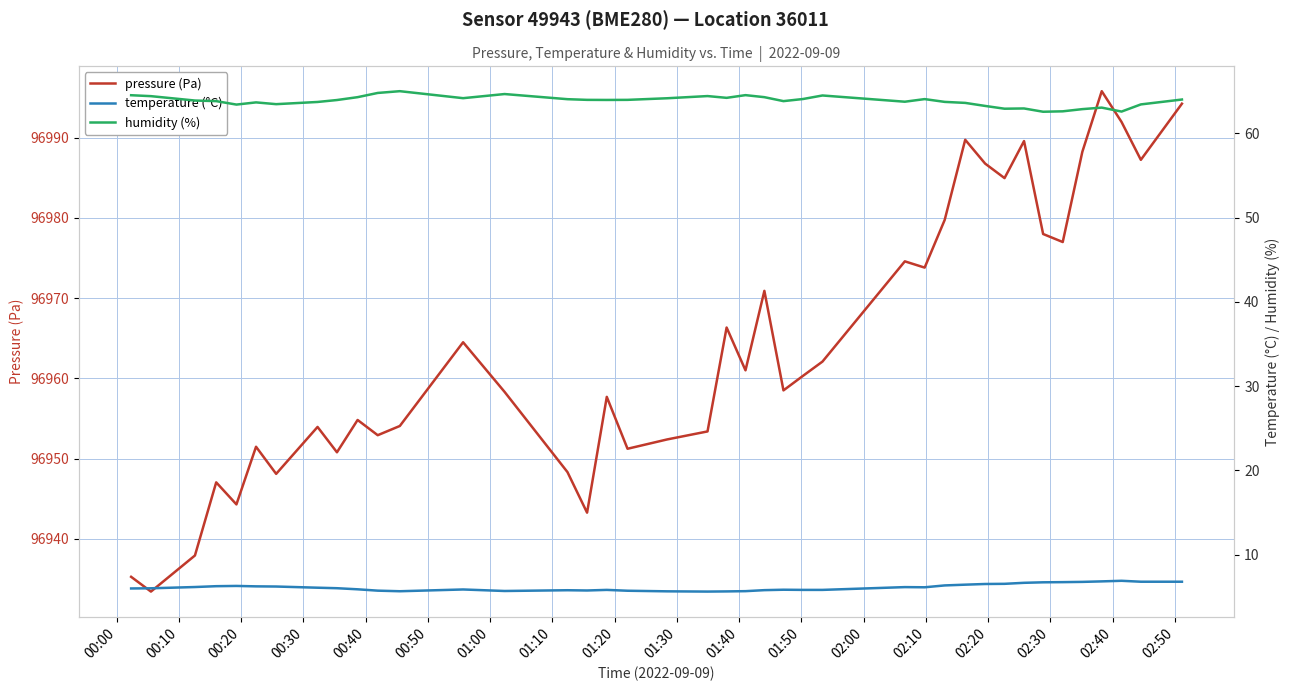

True or false: humidity (%) and temperature (°C) cross at least once.

False